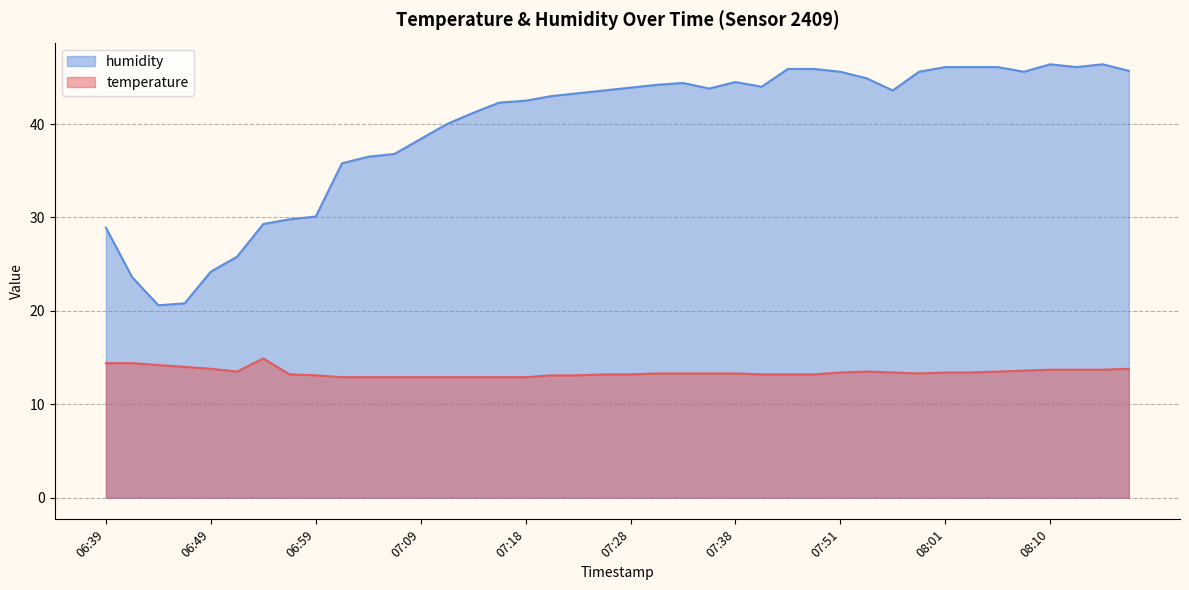

At which category does temperature reach its first local valley?

06:52